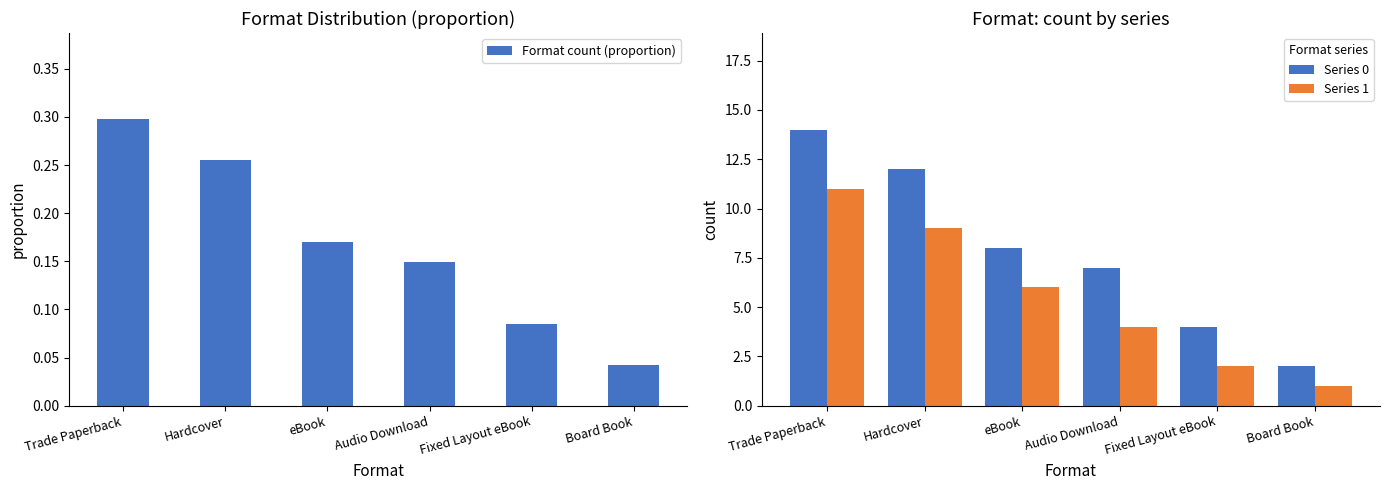

Which label corresponds to the smallest value in the chart?

Board Book